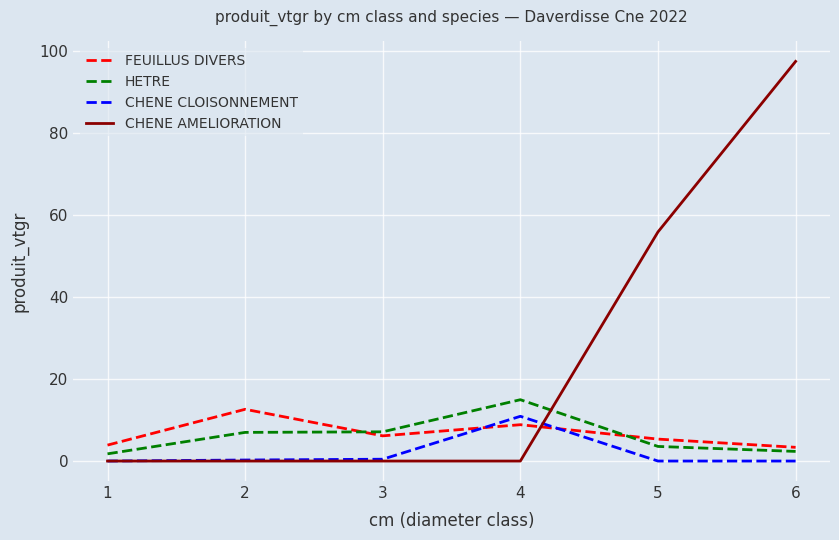

What is the difference between the highest and lowest values at 3?

7.1